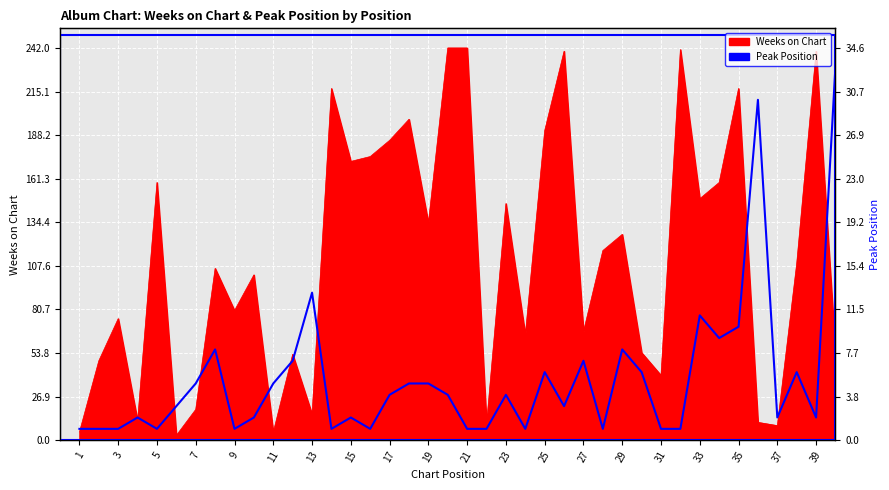

How many points are higher than both their immediate neighbors (excluding endpoints)?

11